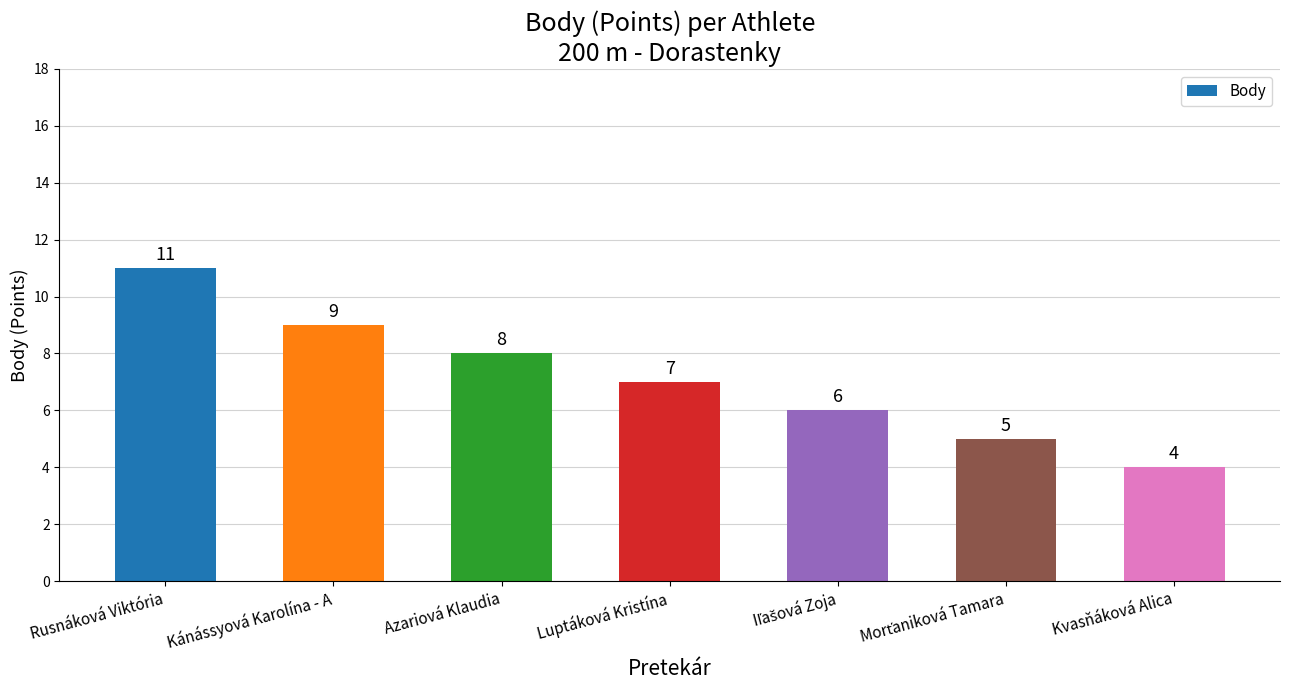

Reading left to right, transcribe all the data shown in this chart.

11	9	8	7	6	5	4